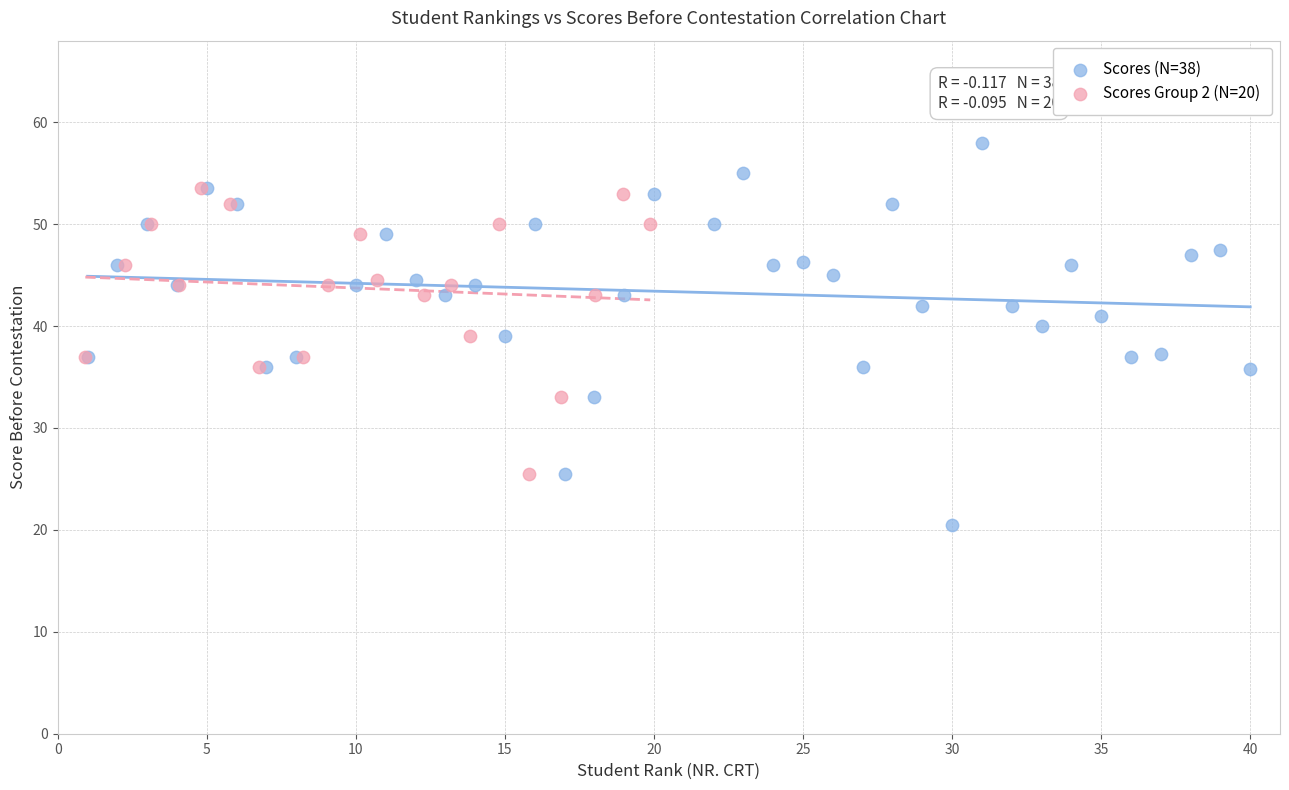

Which series reaches the minimum Y coordinate?

Scores (N=38)